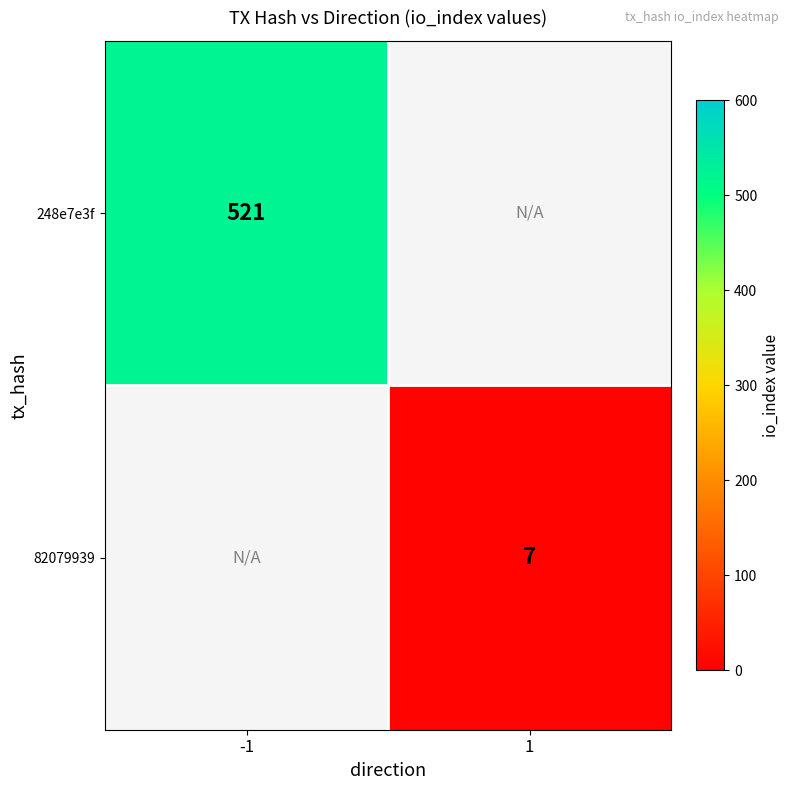

The 82079939 series shows 11.1 at 1. True or false?

False